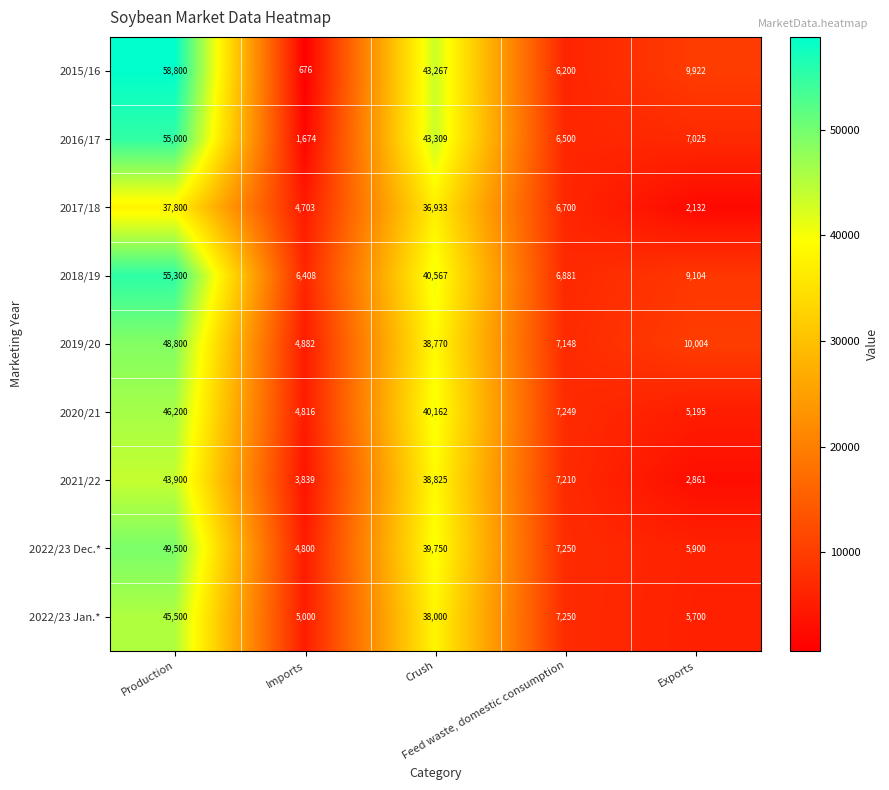

What is the lowest value of the 2018/19 series?

6408